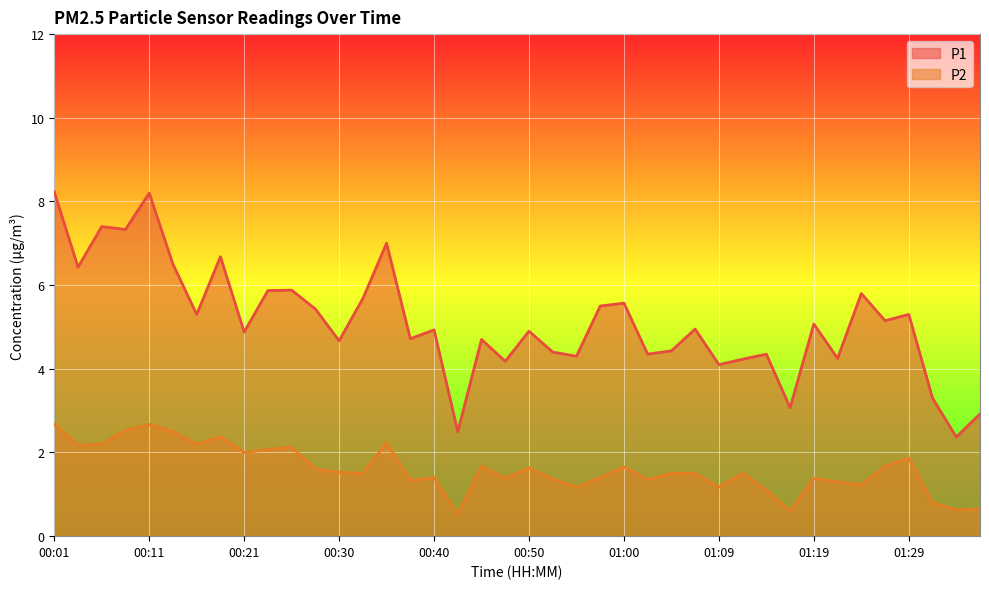

The value of P2 at 01:02 is 1.4. True or false?

True